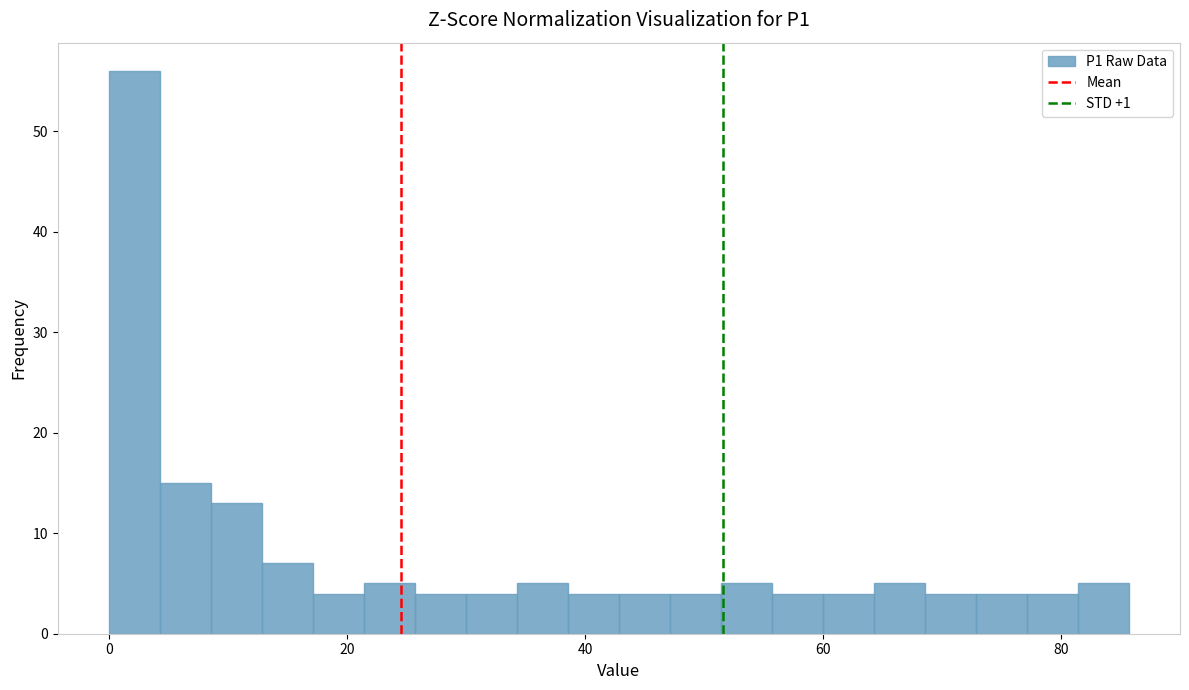

Read against the x-axis, roughly where is the centre of the tallest bar?

2